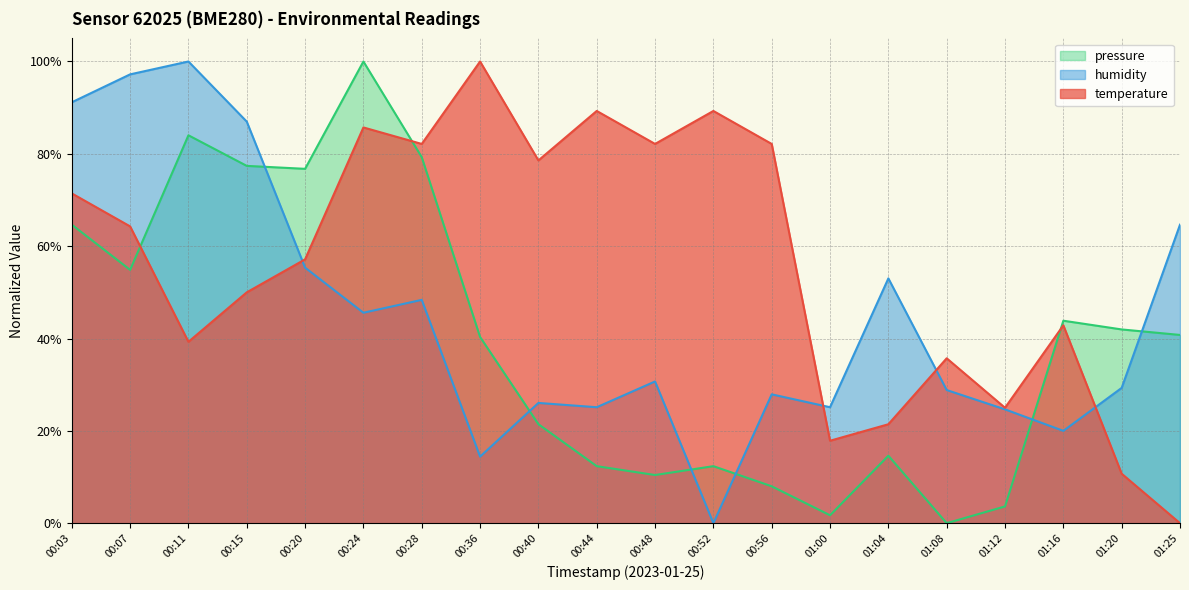

List the series in order of their overall mean, highest first.

temperature, humidity, pressure